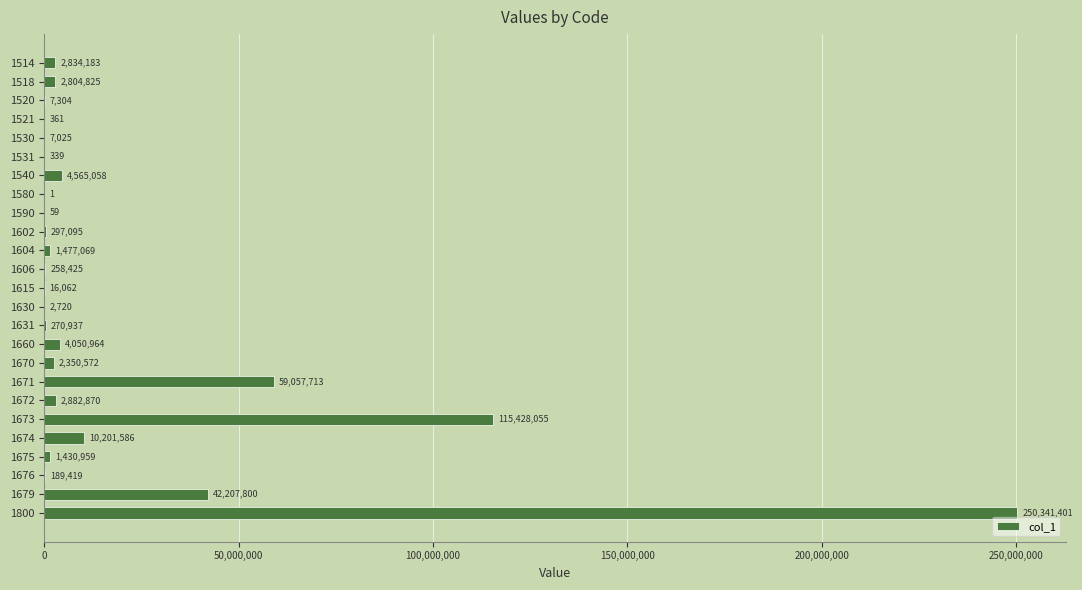

Which has a higher value, 1660 or 1604?

1660